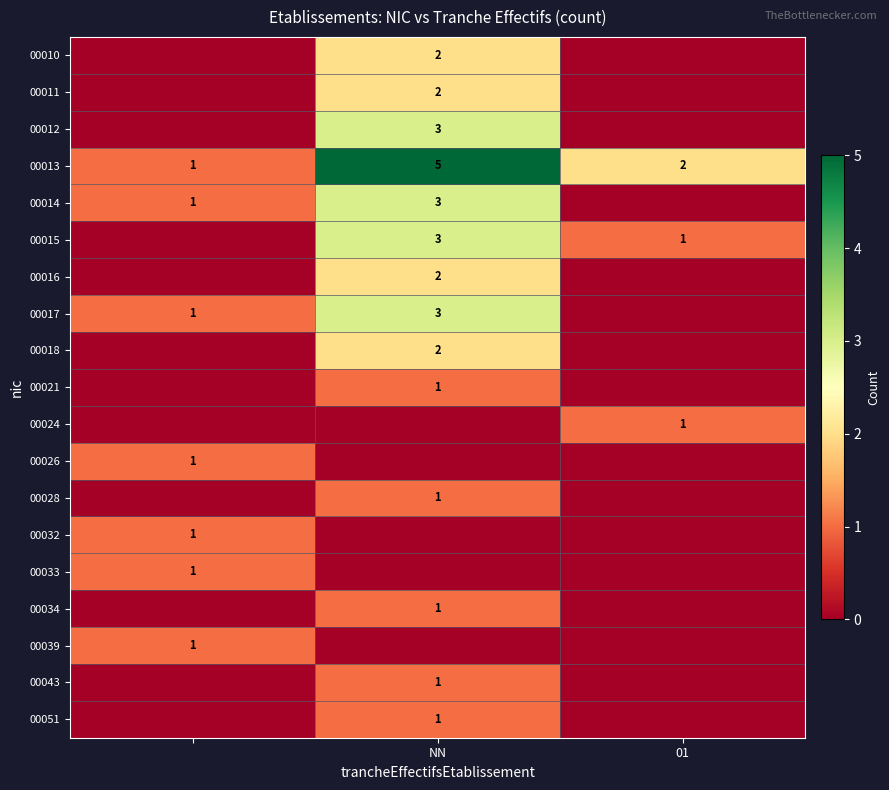

Is it true that 00014 equals 3 at NN?

True